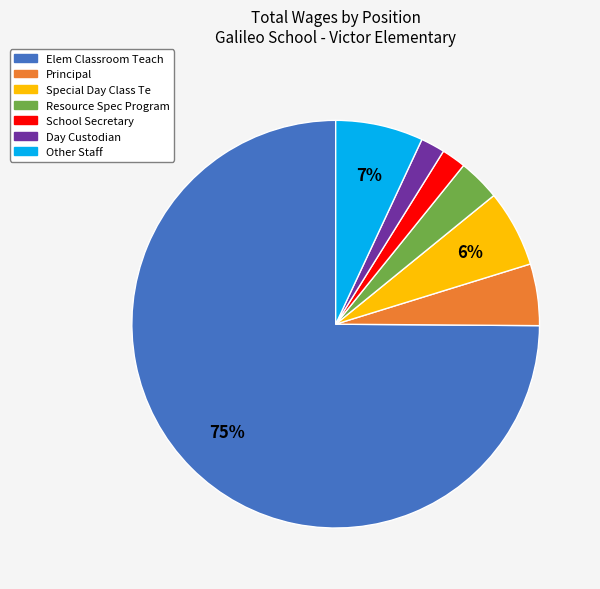

To the nearest percent, what percentage of the pie is School Secretary?

2%